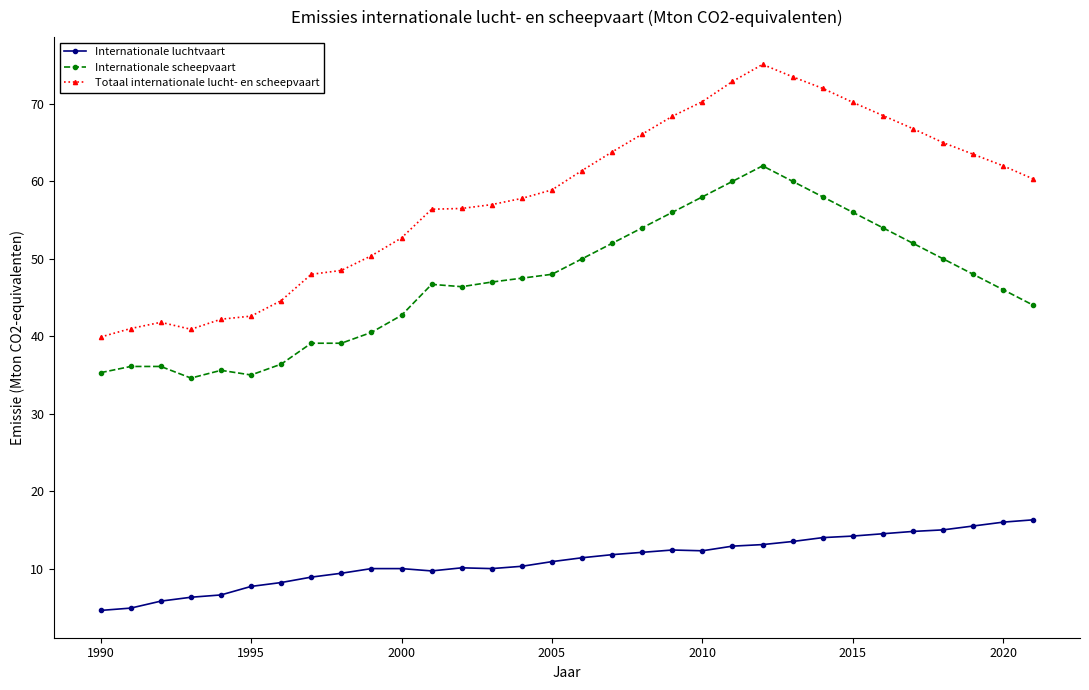

What is the sum of all Internationale luchtvaart values?

353.2